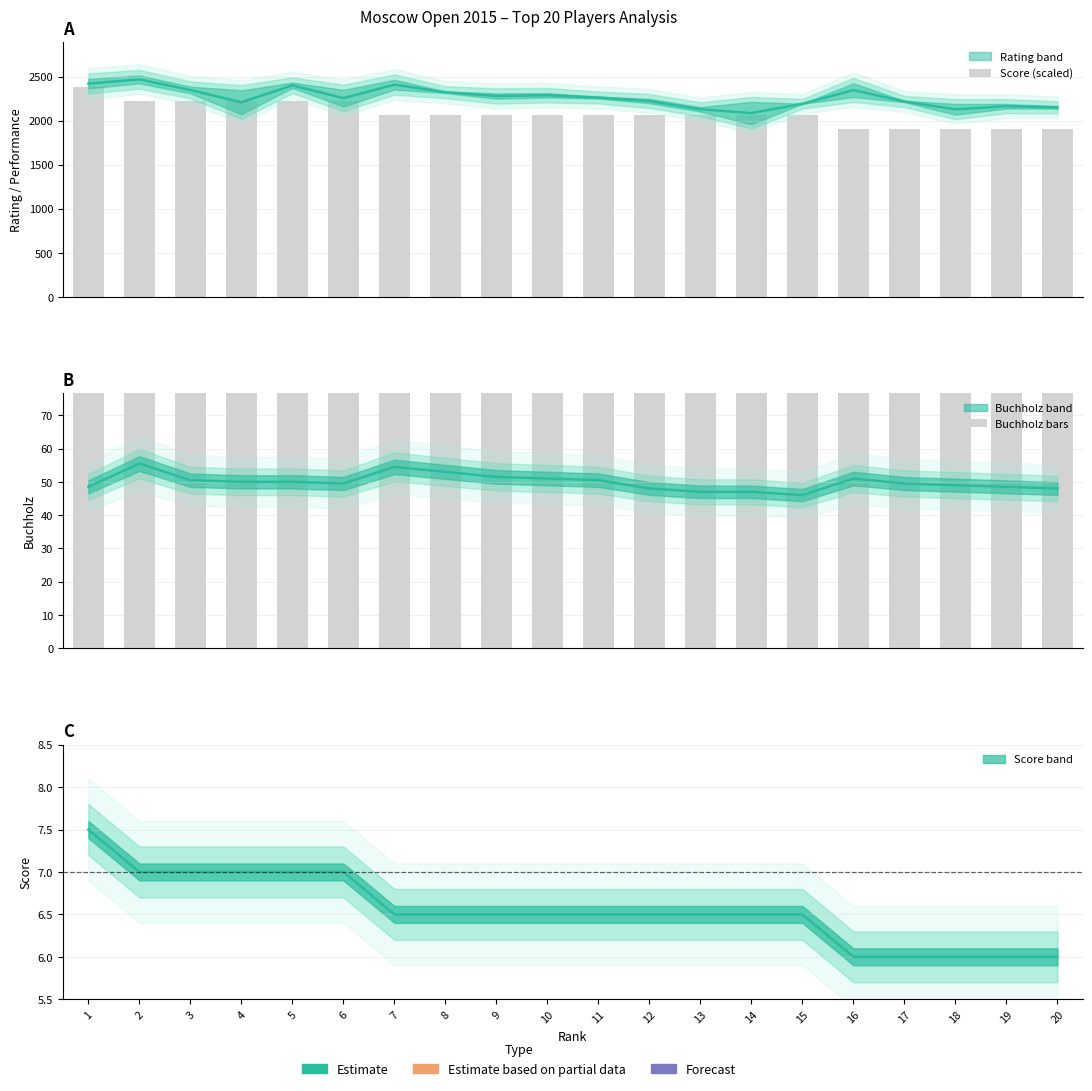

Rank the categories by Score (scaled) value from lowest to highest.

16, 17, 18, 19, 20, 7, 8, 9, 10, 11, 12, 13, 14, 15, 2, 3, 4, 5, 6, 1